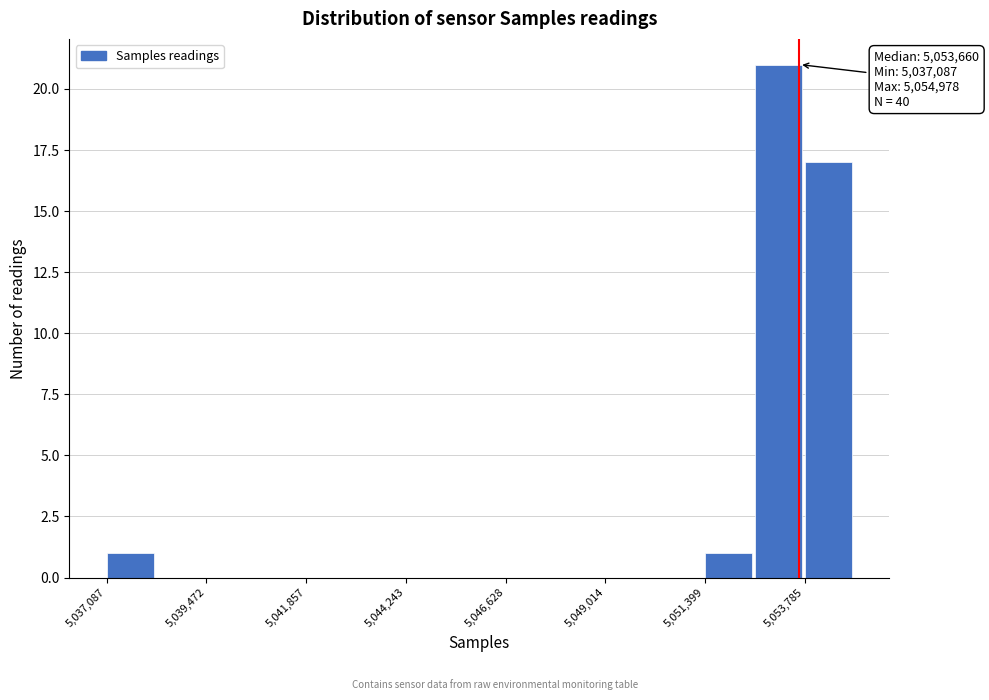

Read against the x-axis, roughly where is the centre of the tallest bar?

5053000